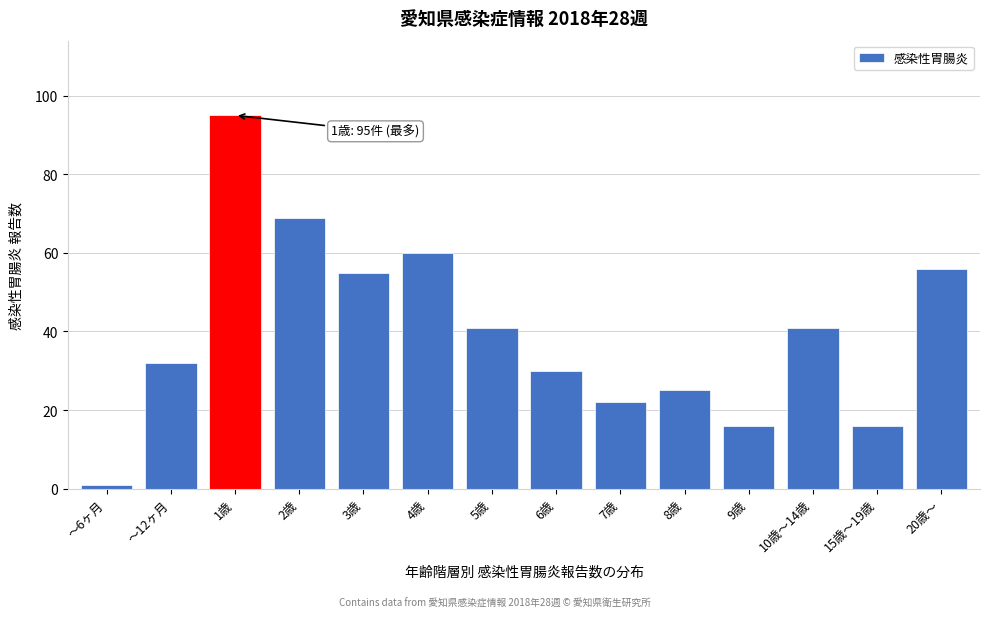

Reading left to right, list all the values displayed in this chart.

～6ヶ月=1	～12ヶ月=32	1歳=95	2歳=69	3歳=55	4歳=60	5歳=41	6歳=30	7歳=22	8歳=25	9歳=16	10歳～14歳=41	15歳～19歳=16	20歳～=56